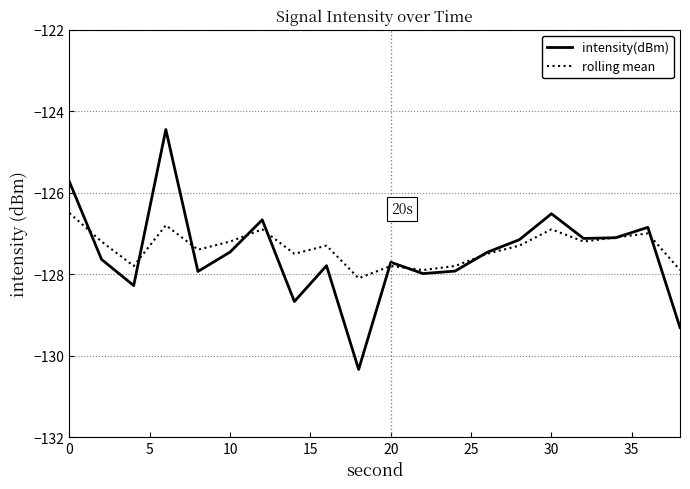

After their last crossing, which series has the higher values: intensity(dBm) or rolling mean?

rolling mean